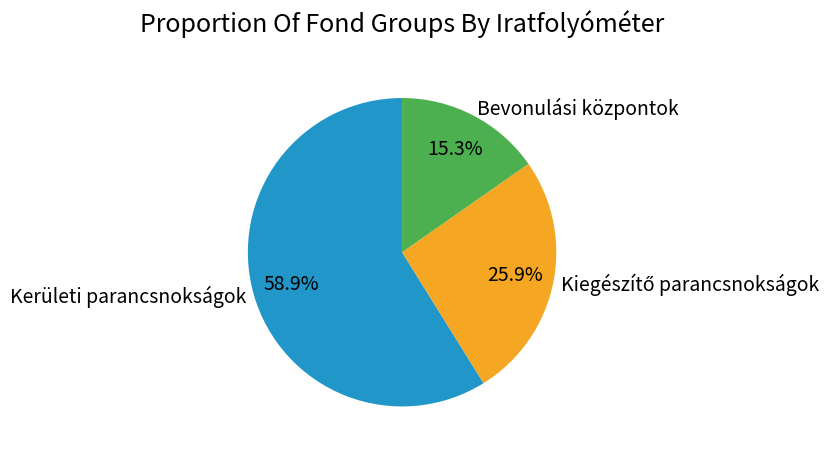

Does Kerületi parancsnokságok account for over 50% of the chart?

Yes